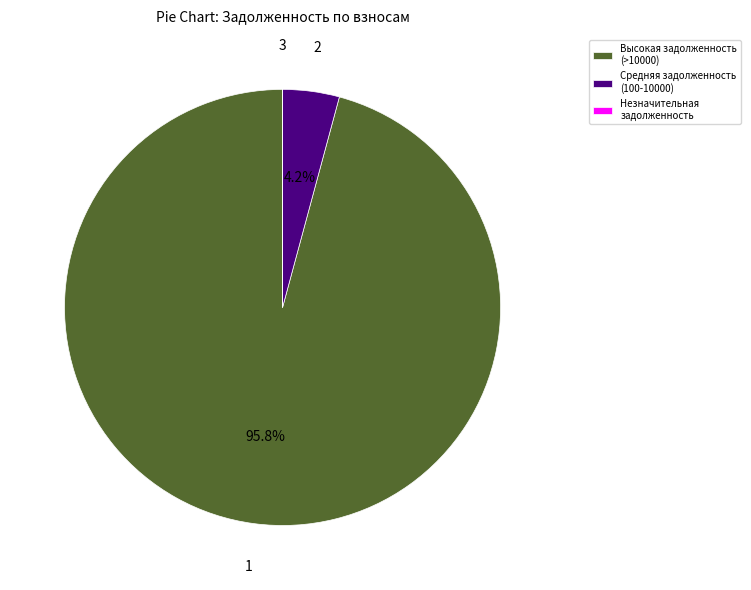

Between Средняя задолженность (100-10000) and Высокая задолженность (>10000), which is larger?

Высокая задолженность (>10000)